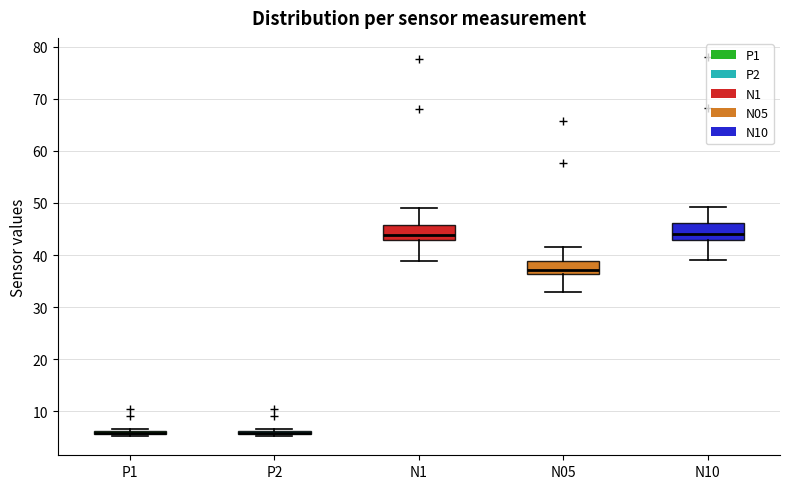

Reading left to right, transcribe this box plot: for each box, give where its median line is, the range the box spans, and where its two whiskers end, as read against the y-axis. The values are not printed on the chart, so give them approximately, as read against the axis.

P1: box collapsed to a line at 6, whiskers 5 to 7
P2: box collapsed to a line at 6, whiskers 5 to 7
N1: median 44, box 43 to 46, whiskers 39 to 49
N05: median 37, box 36 to 39, whiskers 33 to 42
N10: median 44, box 43 to 46, whiskers 39 to 49